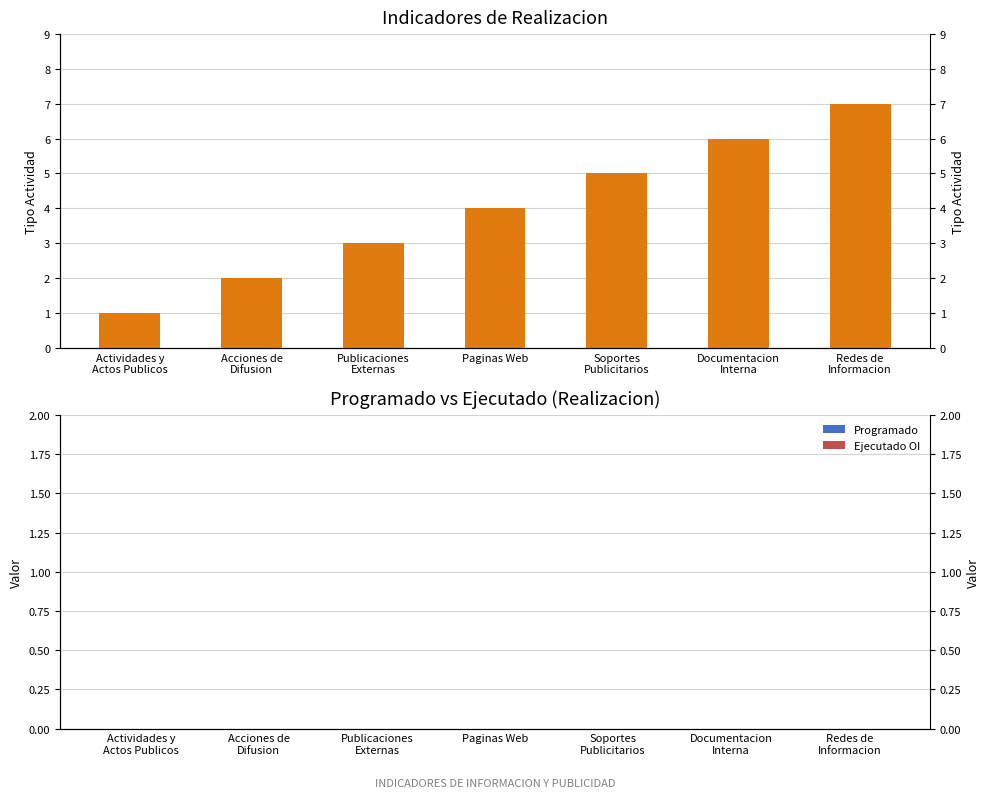

The value of Ejecutado OI at Paginas Web is 0. True or false?

True